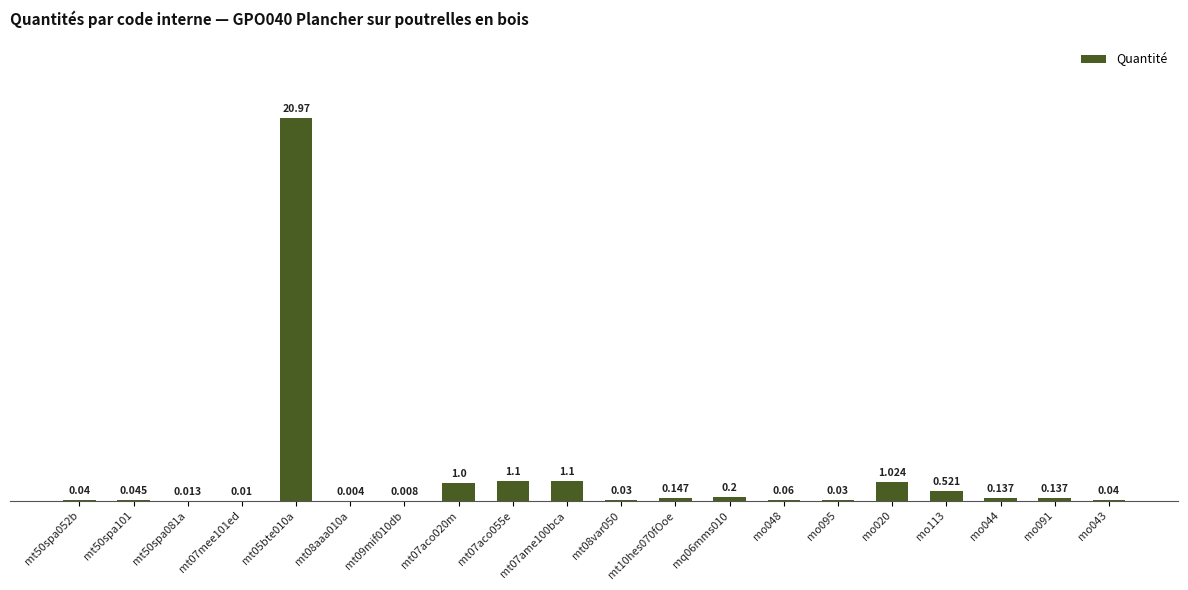

At which category does the chart reach its minimum across all series?

mt08aaa010a